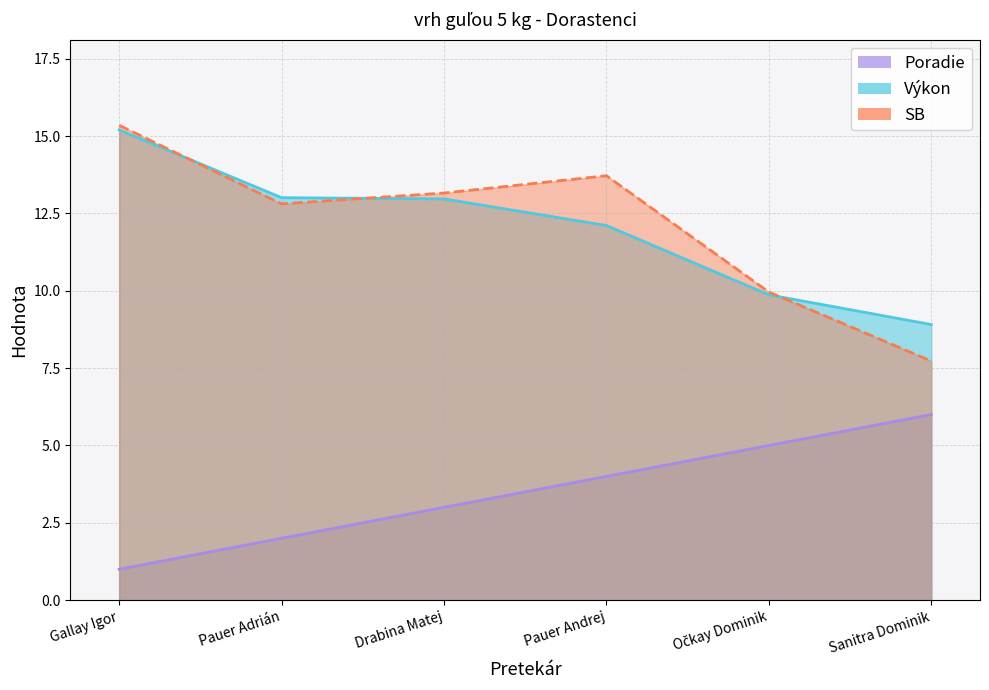

Reading right to left, what are all the values shown in this chart?

Poradie: 6.0	5.0	4.0	3.0	2.0	1.0
Výkon: 8.9	9.9	12.1	13.0	13.0	15.2
SB: 7.7	10.0	13.7	13.2	12.8	15.3